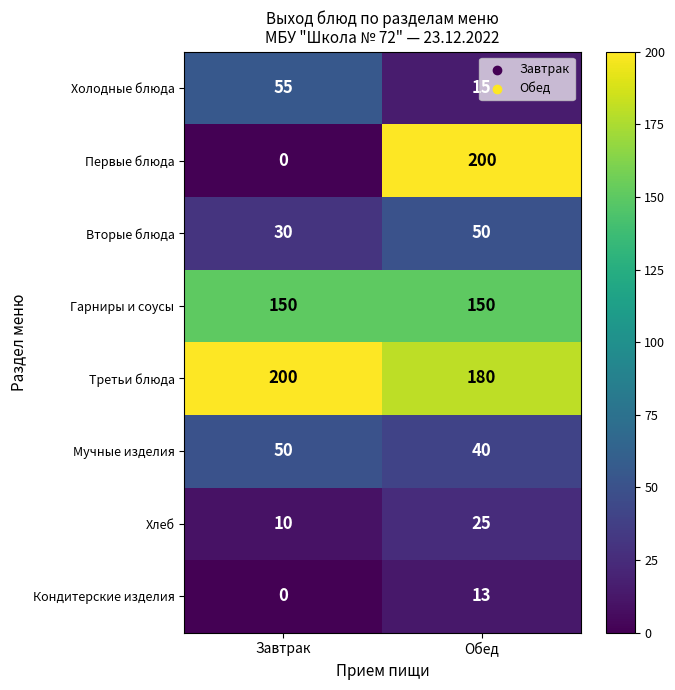

Rank the series at Обед from highest to lowest value.

Первые блюда, Третьи блюда, Гарниры и соусы, Вторые блюда, Мучные изделия, Хлеб, Холодные блюда, Кондитерские изделия